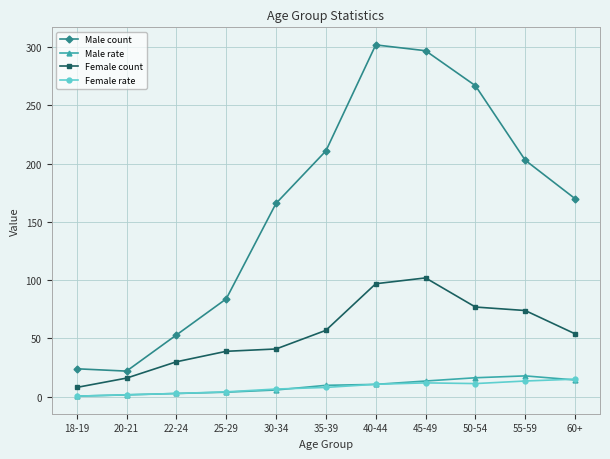

The Female count series shows 54.0 at 60+. True or false?

True